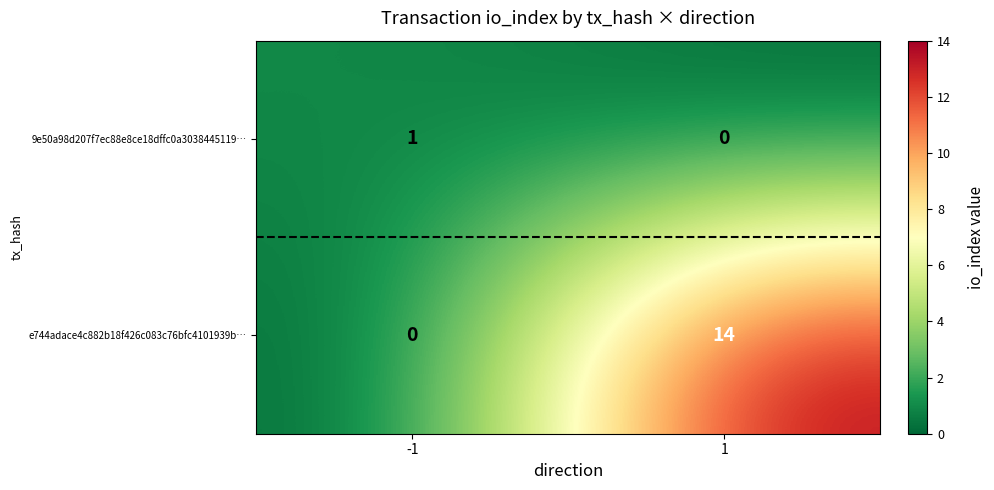

Reading left to right, extract all data points from this chart.

9e50a98d207f7ec88e8ce18dffc0a3038445119…: -1=1	1=0
e744adace4c882b18f426c083c76bfc4101939b…: -1=0	1=14